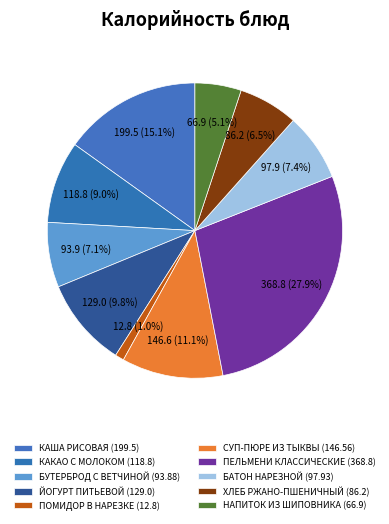

To the nearest percent, what is the difference between the КАША РИСОВАЯ (199.5) and СУП-ПЮРЕ ИЗ ТЫКВЫ (146.56) slice percentages?

4%